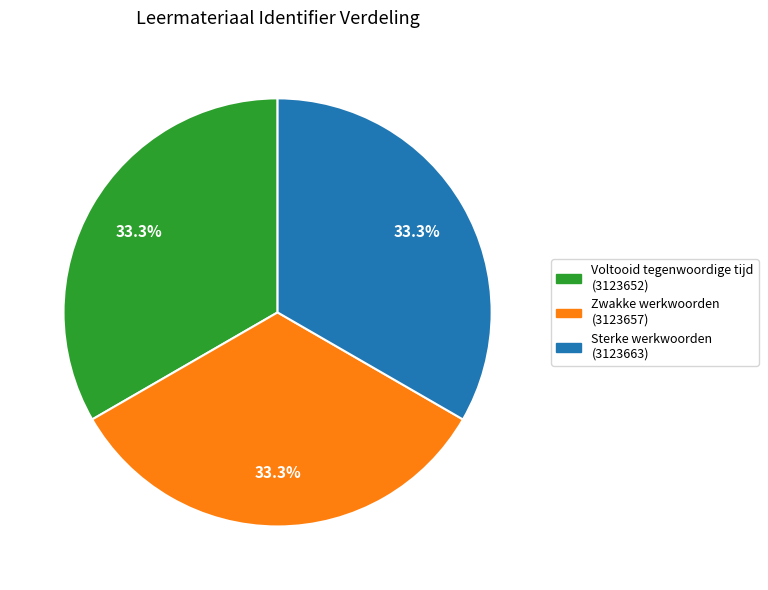

Is there a majority slice in this chart?

No